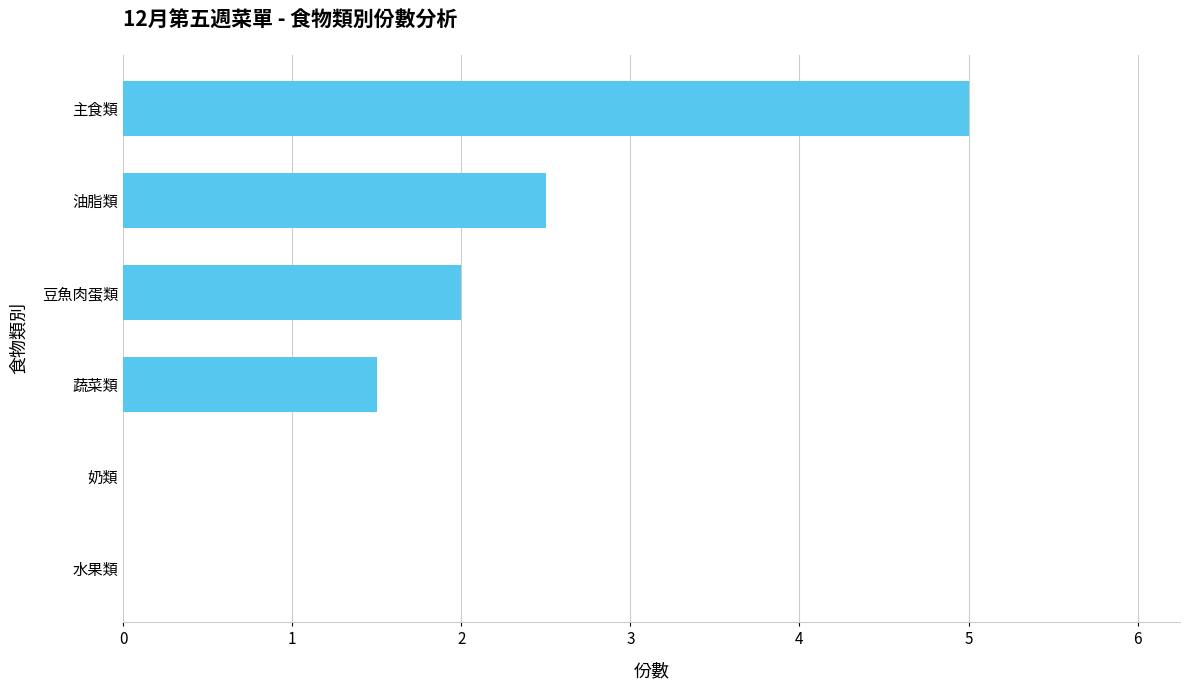

Read the value at 主食類.

5.0